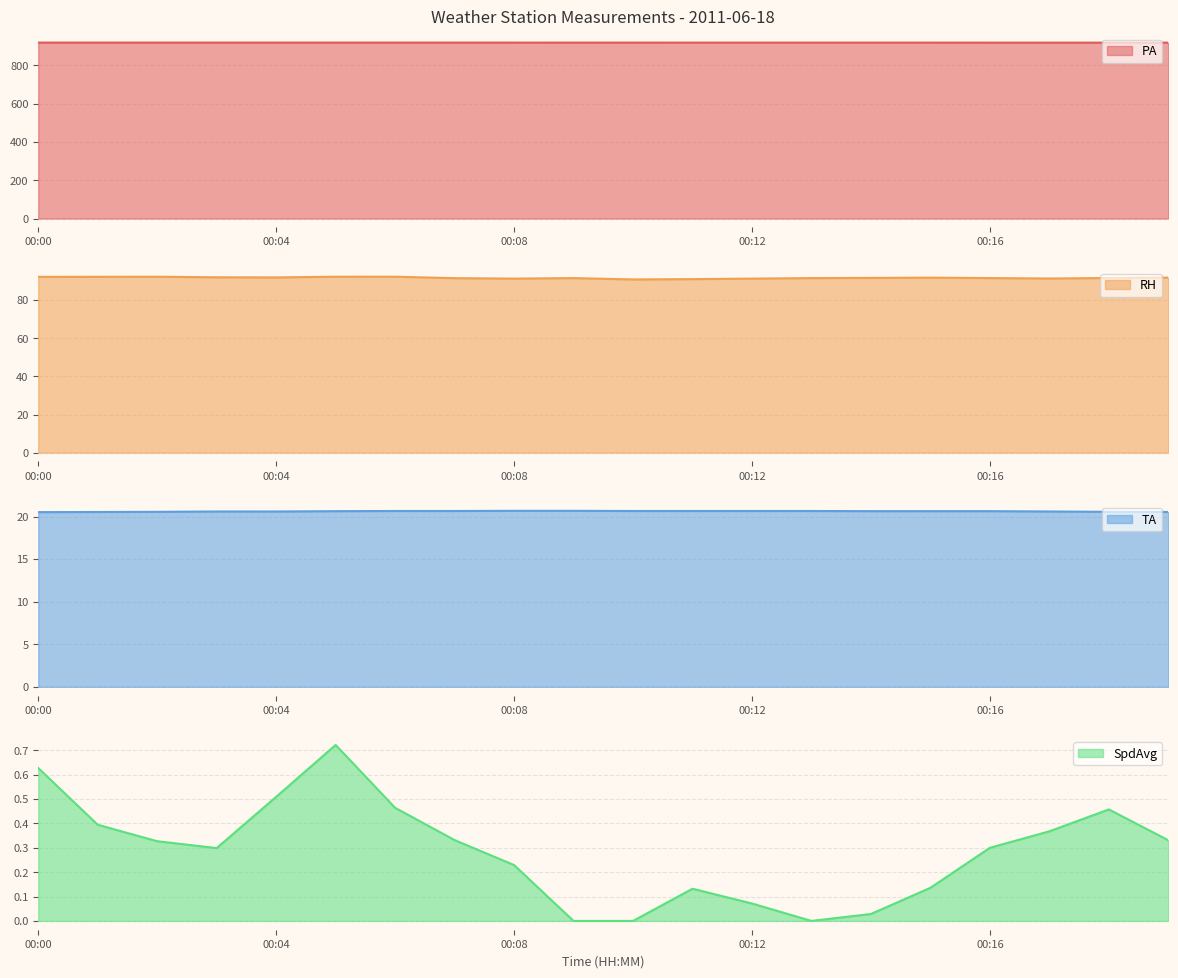

Reading left to right, what are all the values shown in this chart?

PA: 919.3	919.3	919.3	919.3	919.3	919.3	919.3	919.3	919.2	919.2	919.2	919.2	919.1	919.1	919.1	919.0	919.0	919.0	919.0	919.0
RH: 92.2	92.2	92.2	91.9	91.9	92.2	92.2	91.5	91.2	91.5	90.8	91.0	91.2	91.5	91.6	91.7	91.5	91.3	91.5	91.8
TA: 20.5	20.5	20.6	20.6	20.6	20.6	20.7	20.7	20.7	20.7	20.7	20.7	20.7	20.7	20.6	20.6	20.6	20.6	20.6	20.5
SpdAvg: 0.6	0.4	0.3	0.3	0.5	0.7	0.5	0.3	0.2	0.0	0.0	0.1	0.1	0.0	0.0	0.1	0.3	0.4	0.5	0.3